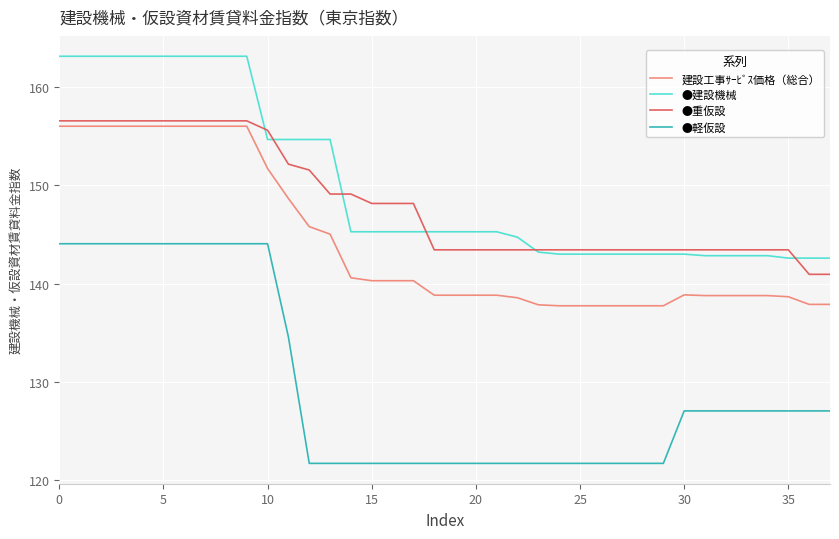

What is the lowest value of the ●重仮設 series?

140.9